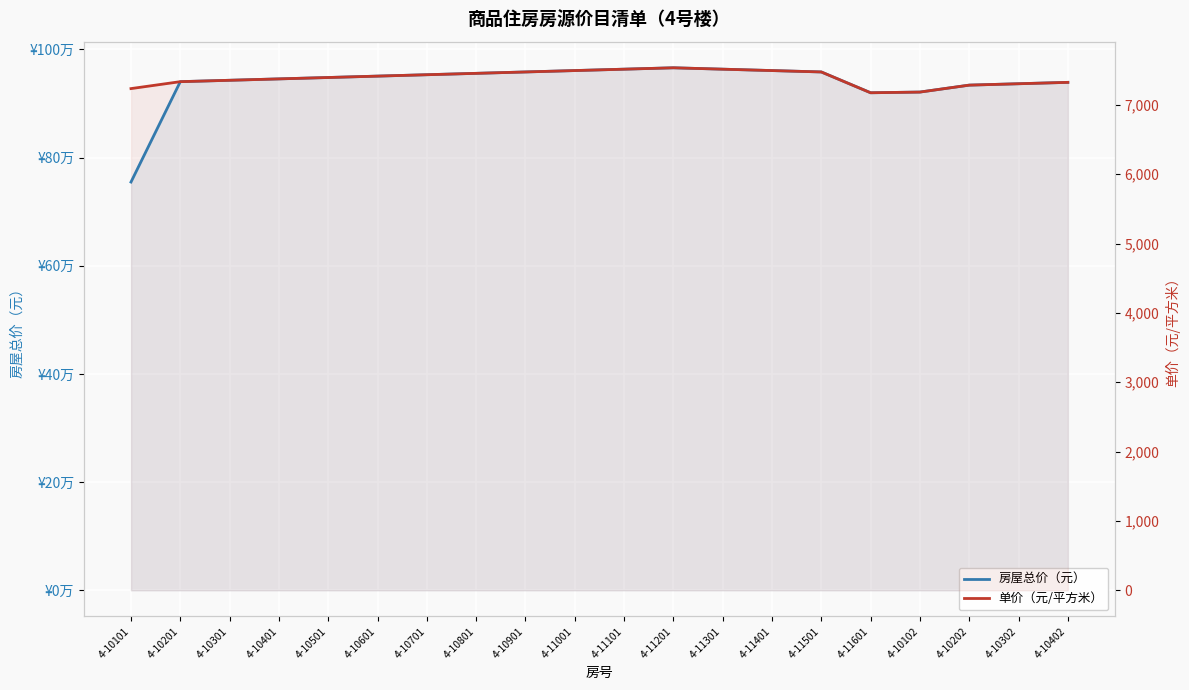

The 单价（元/平方米） series shows 4451.9 at 4-10701. True or false?

False